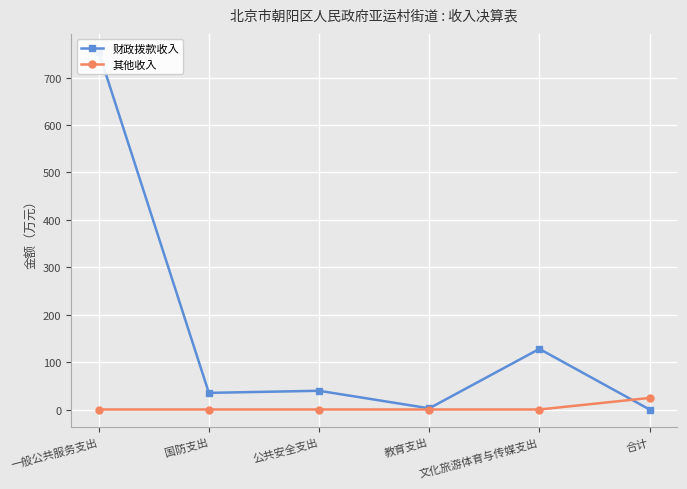

Reading left to right, transcribe all the data shown in this chart.

财政拨款收入: 一般公共服务支出=754.3	国防支出=35.0	公共安全支出=39.5	教育支出=2.5	文化旅游体育与传媒支出=127.8	合计=0.0
其他收入: 一般公共服务支出=0.0	国防支出=0.0	公共安全支出=0.0	教育支出=0.0	文化旅游体育与传媒支出=0.0	合计=24.4